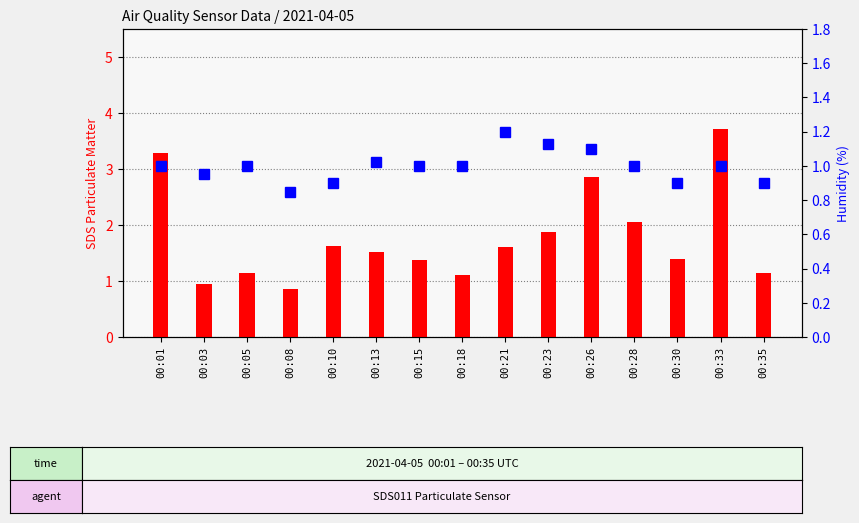

What is the value of the SDS_P1 bar at the 1st from the left?

3.3